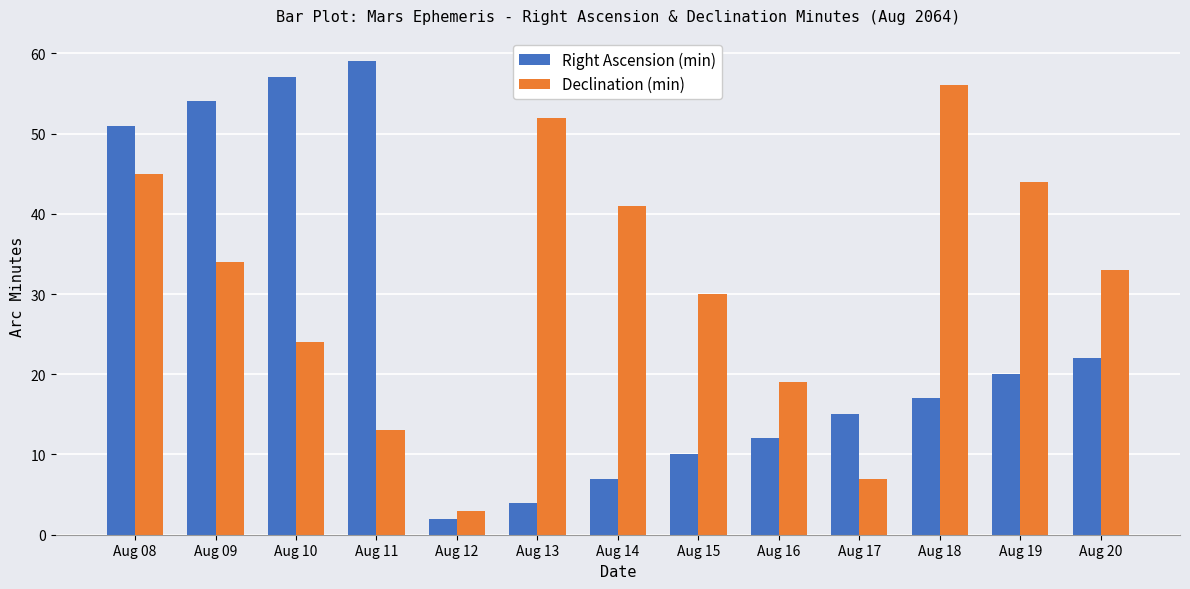

Which series changed the most between Aug 13 and Aug 19?

Right Ascension (min)